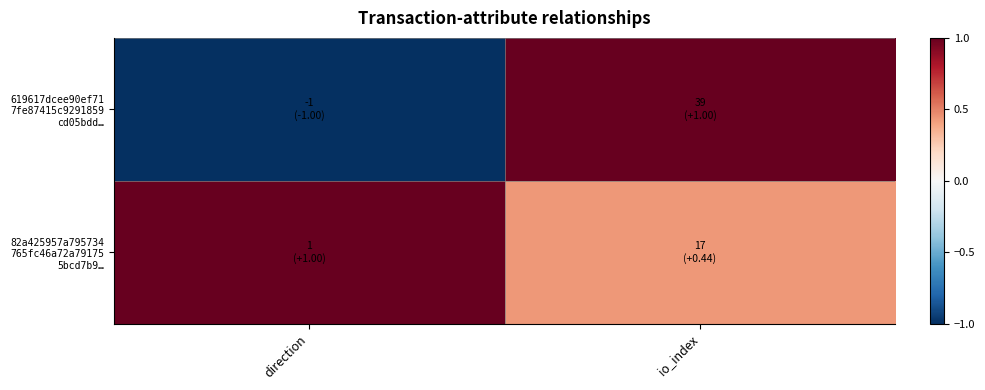

What is the minimum value shown in the chart?

-1.0